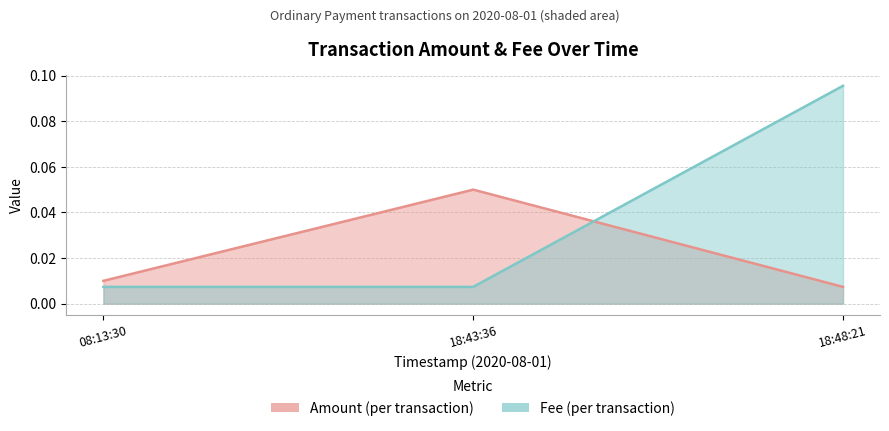

How many lines are shown in the chart?

2